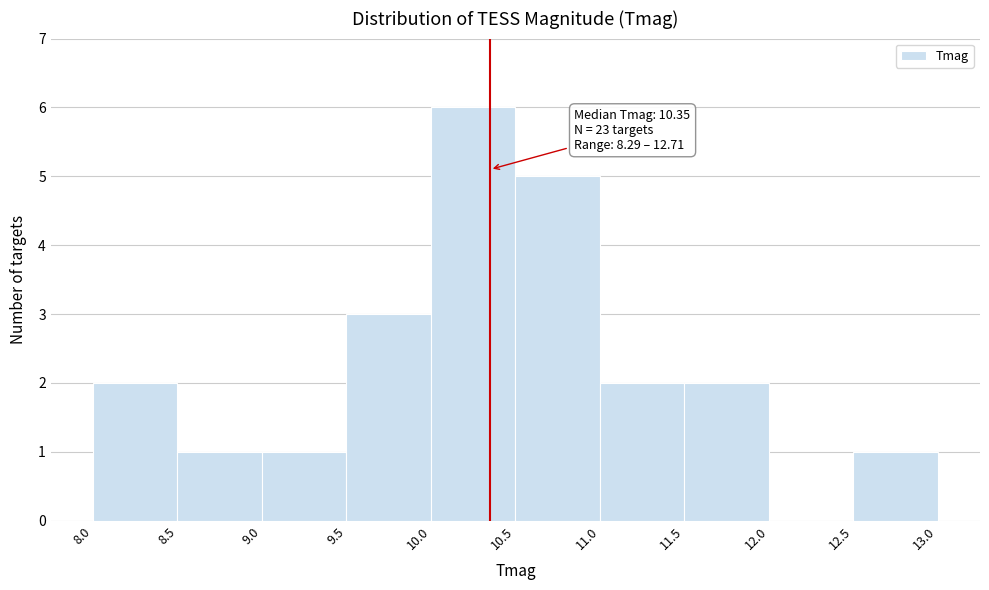

Over which range of the x-axis is the bar tallest?

10.0 to 10.5